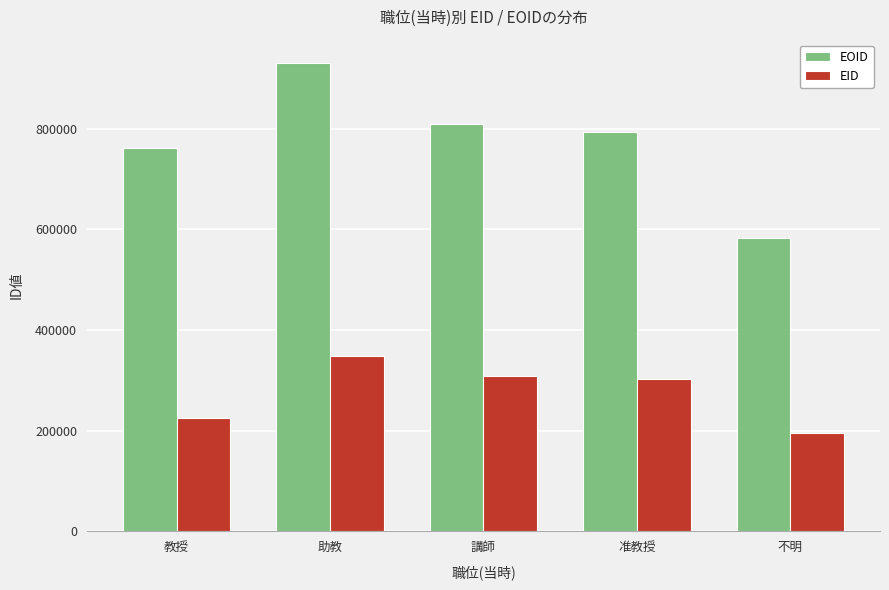

At 助教, list the series in order from largest to smallest.

EOID, EID